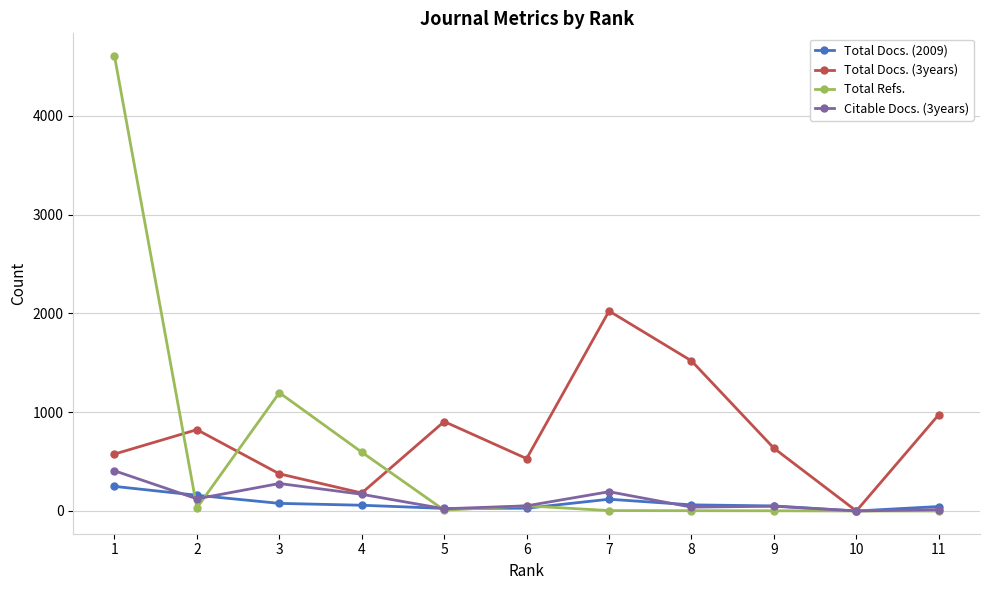

Where does the Total Docs. (3years) series first go above 635?

2